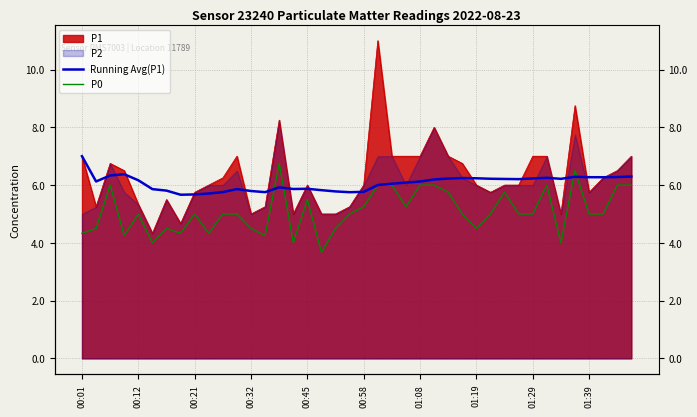

How many lines are shown in the chart?

2